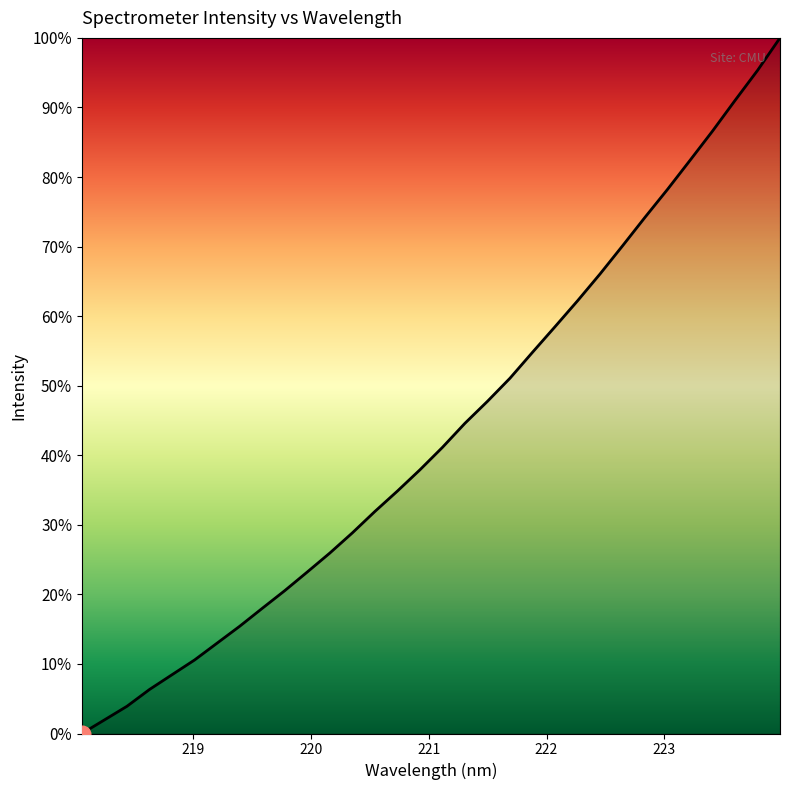

What is the maximum value shown in the chart?

100.0